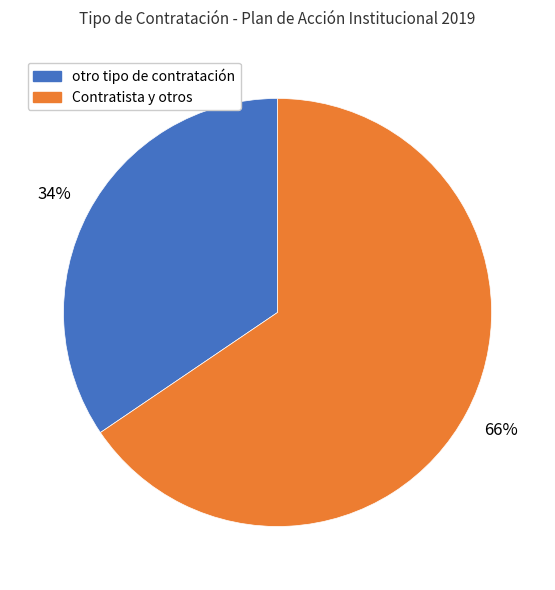

To the nearest percent, what is the average slice percentage?

50%